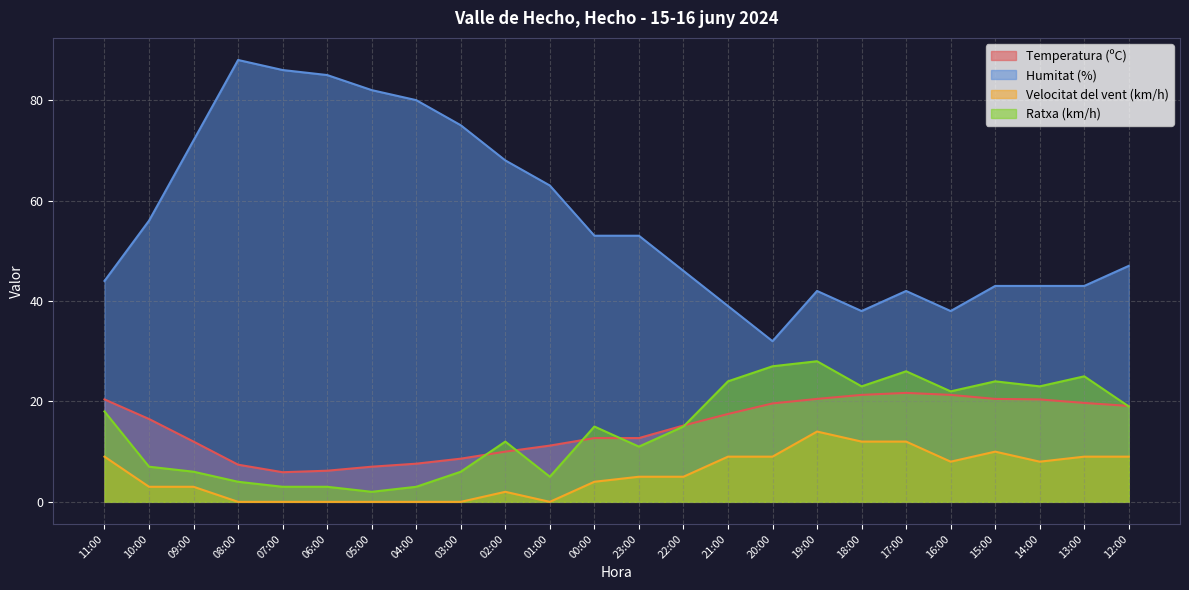

What is the difference between the Humitat (%) values at 06:00 and 09:00?

13.0